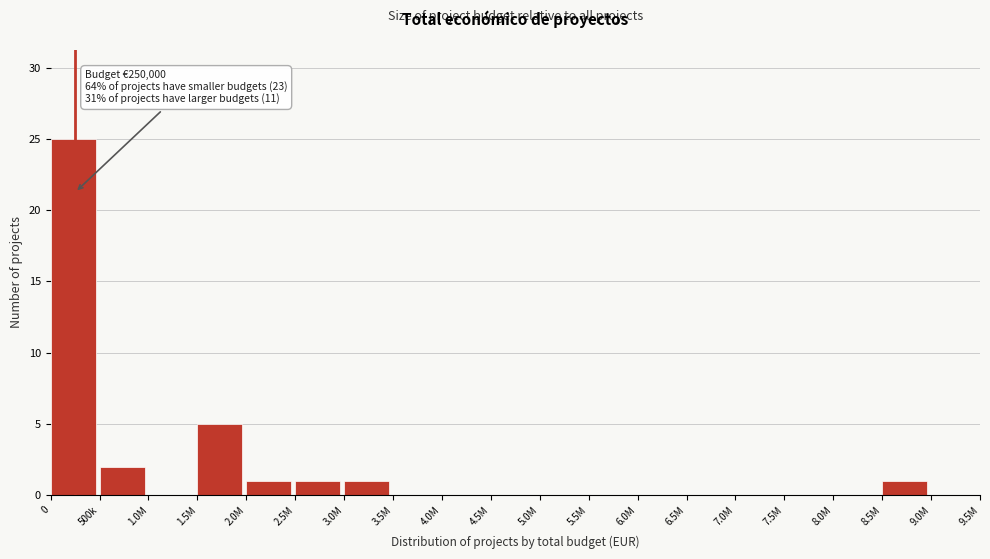

Reading right to left, what are all the values shown in this chart?

9.0M=0	8.5M=1	8.0M=0	7.5M=0	7.0M=0	6.5M=0	6.0M=0	5.5M=0	5.0M=0	4.5M=0	4.0M=0	3.5M=0	3.0M=1	2.5M=1	2.0M=1	1.5M=5	1.0M=0	500k=2	0=25